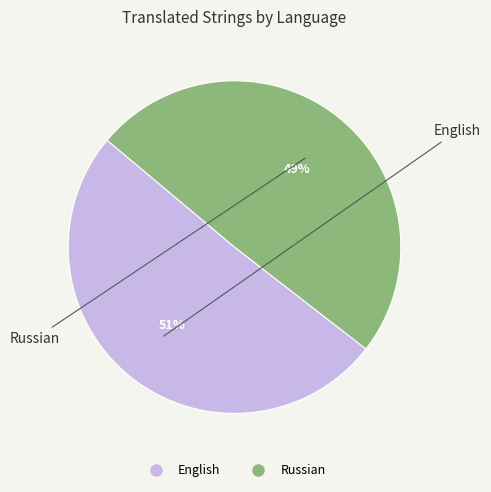

To the nearest percent, what is the combined percentage of English and Russian?

100%